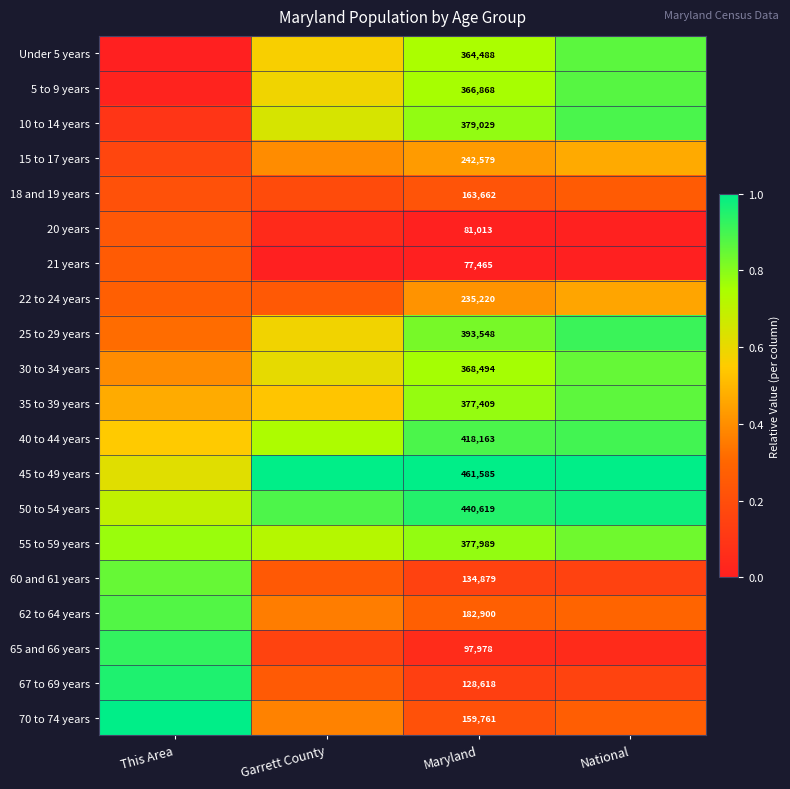

What is the spread (max minus min) of values at Maryland?

384120.0